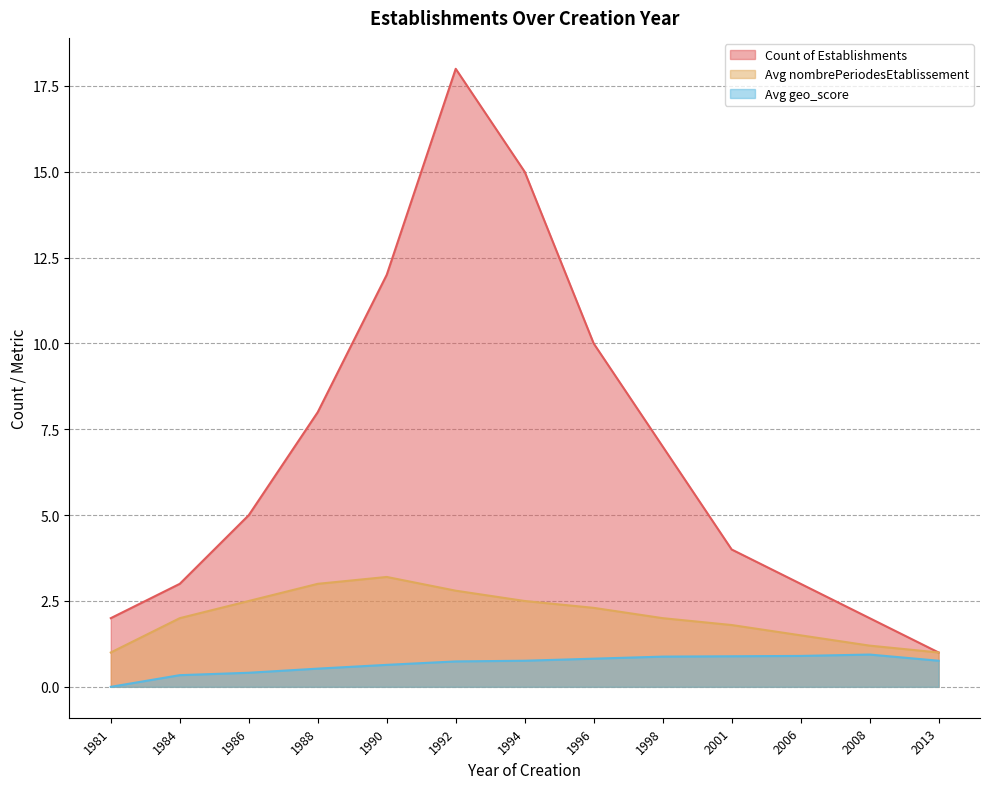

True or false: Avg nombrePeriodesEtablissement has a value of 1.5 at 2006.

True